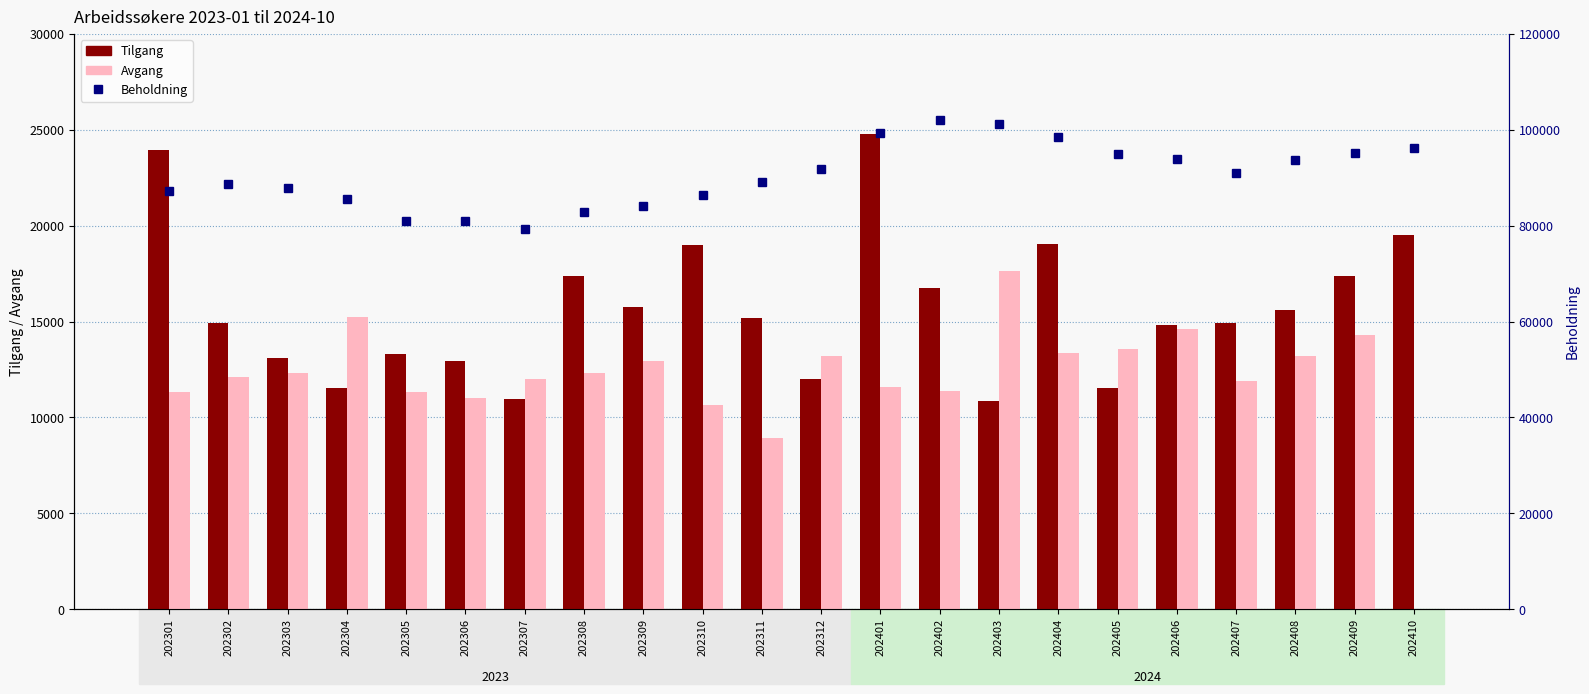

What is the difference between the maximum and minimum values in the Tilgang series?

13929.0